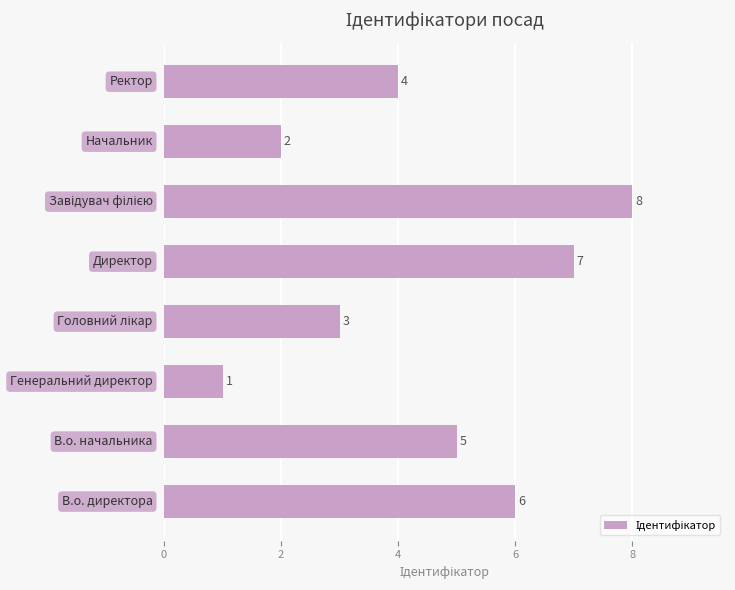

How many values are below 5?

4